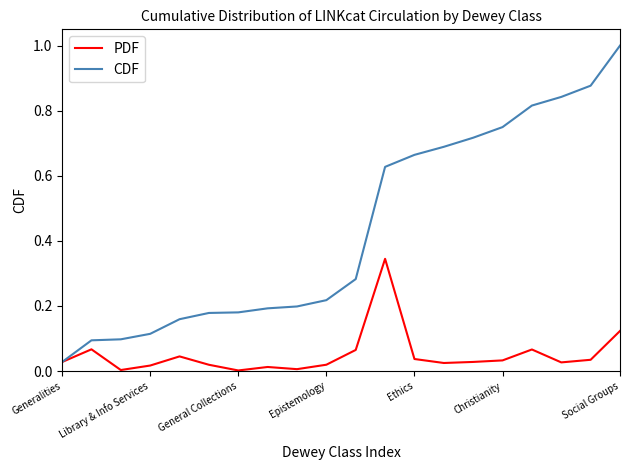

Rank the series by their average value, from lowest to highest.

PDF, CDF